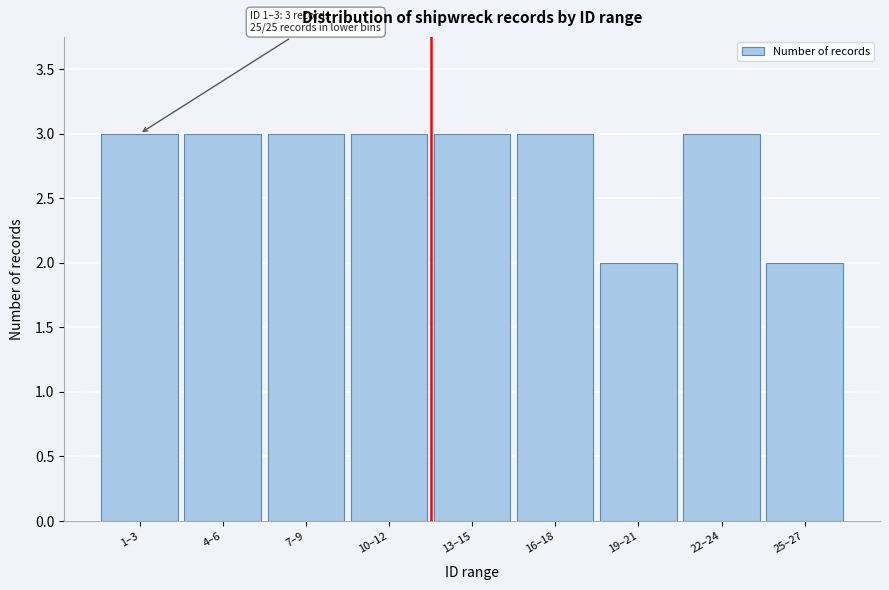

Reading left to right, what are all the values shown in this chart?

1–3=3	4–6=3	7–9=3	10–12=3	13–15=3	16–18=3	19–21=2	22–24=3	25–27=2